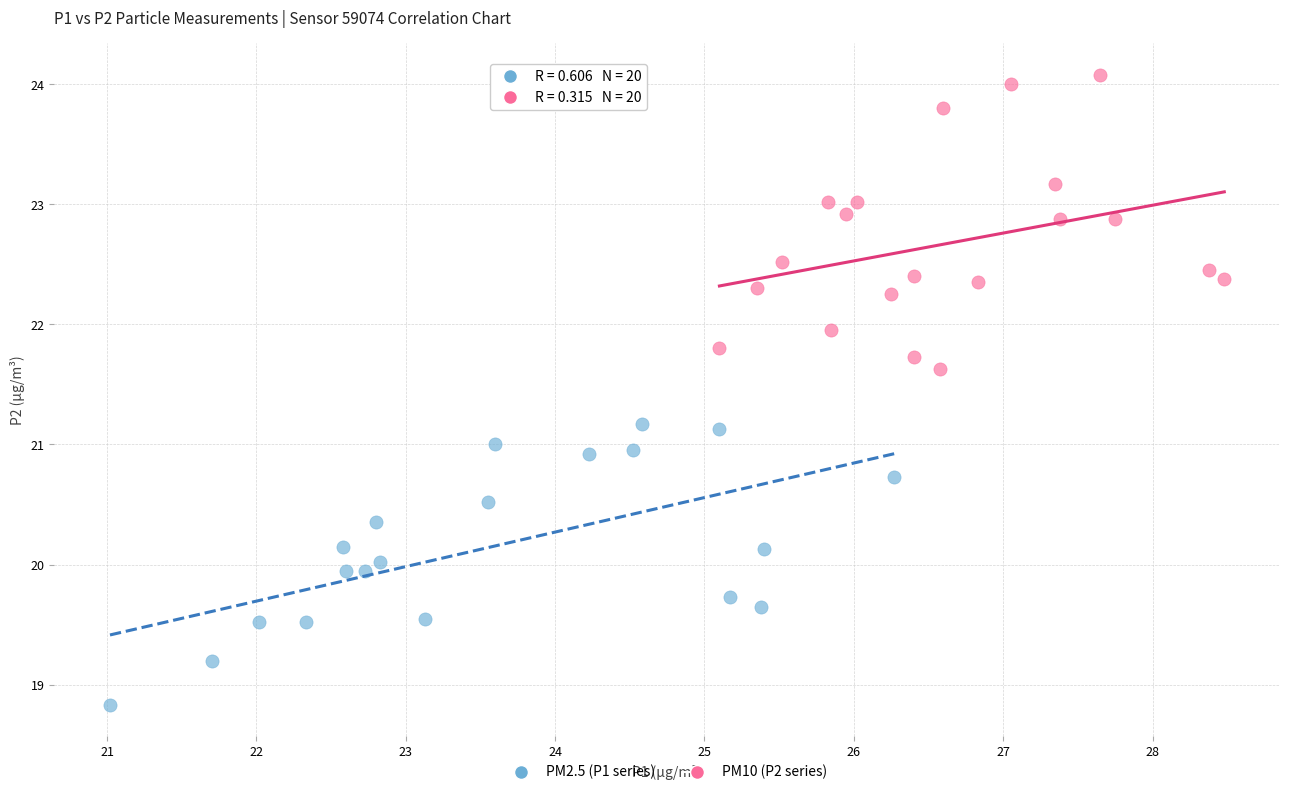

Which series reaches the maximum Y coordinate?

PM10 (P2 series)